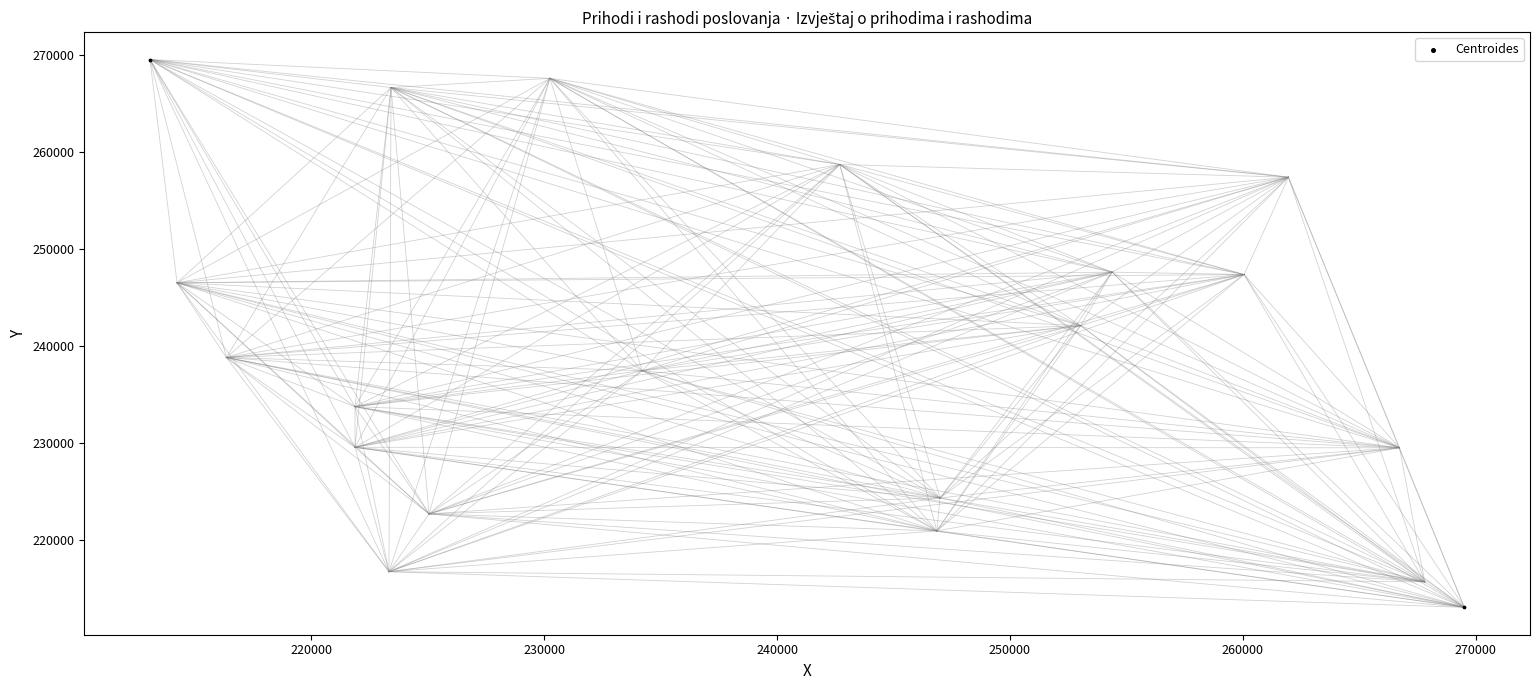

What is the average Y value?

241289.6